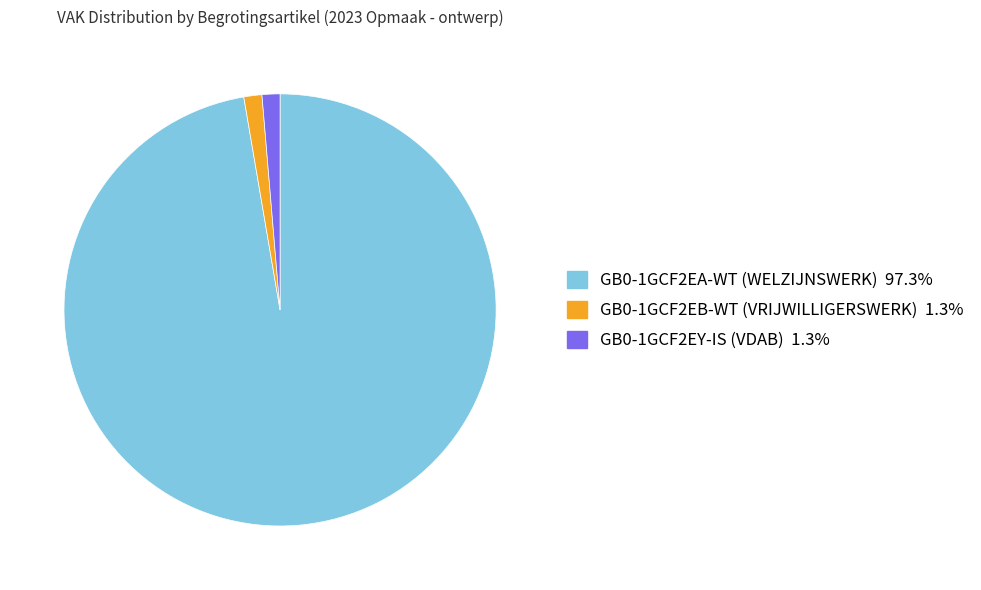

Do GB0-1GCF2EY-IS (VDAB) and GB0-1GCF2EB-WT (VRIJWILLIGERSWERK) together represent more than half of the pie?

No